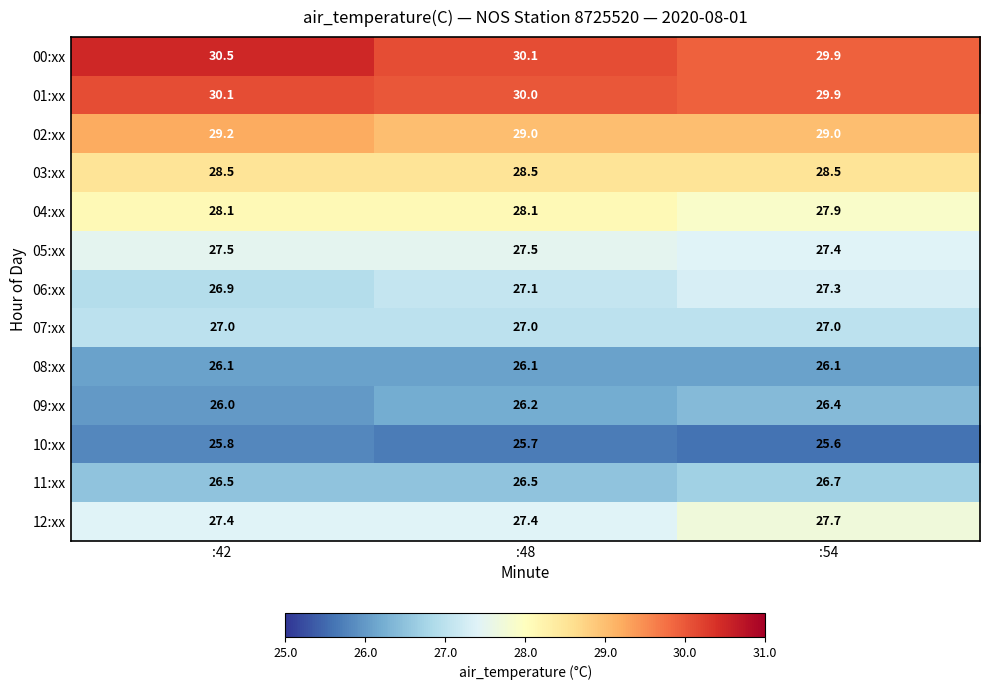

Where does the 00:xx series first go above 30?

:42